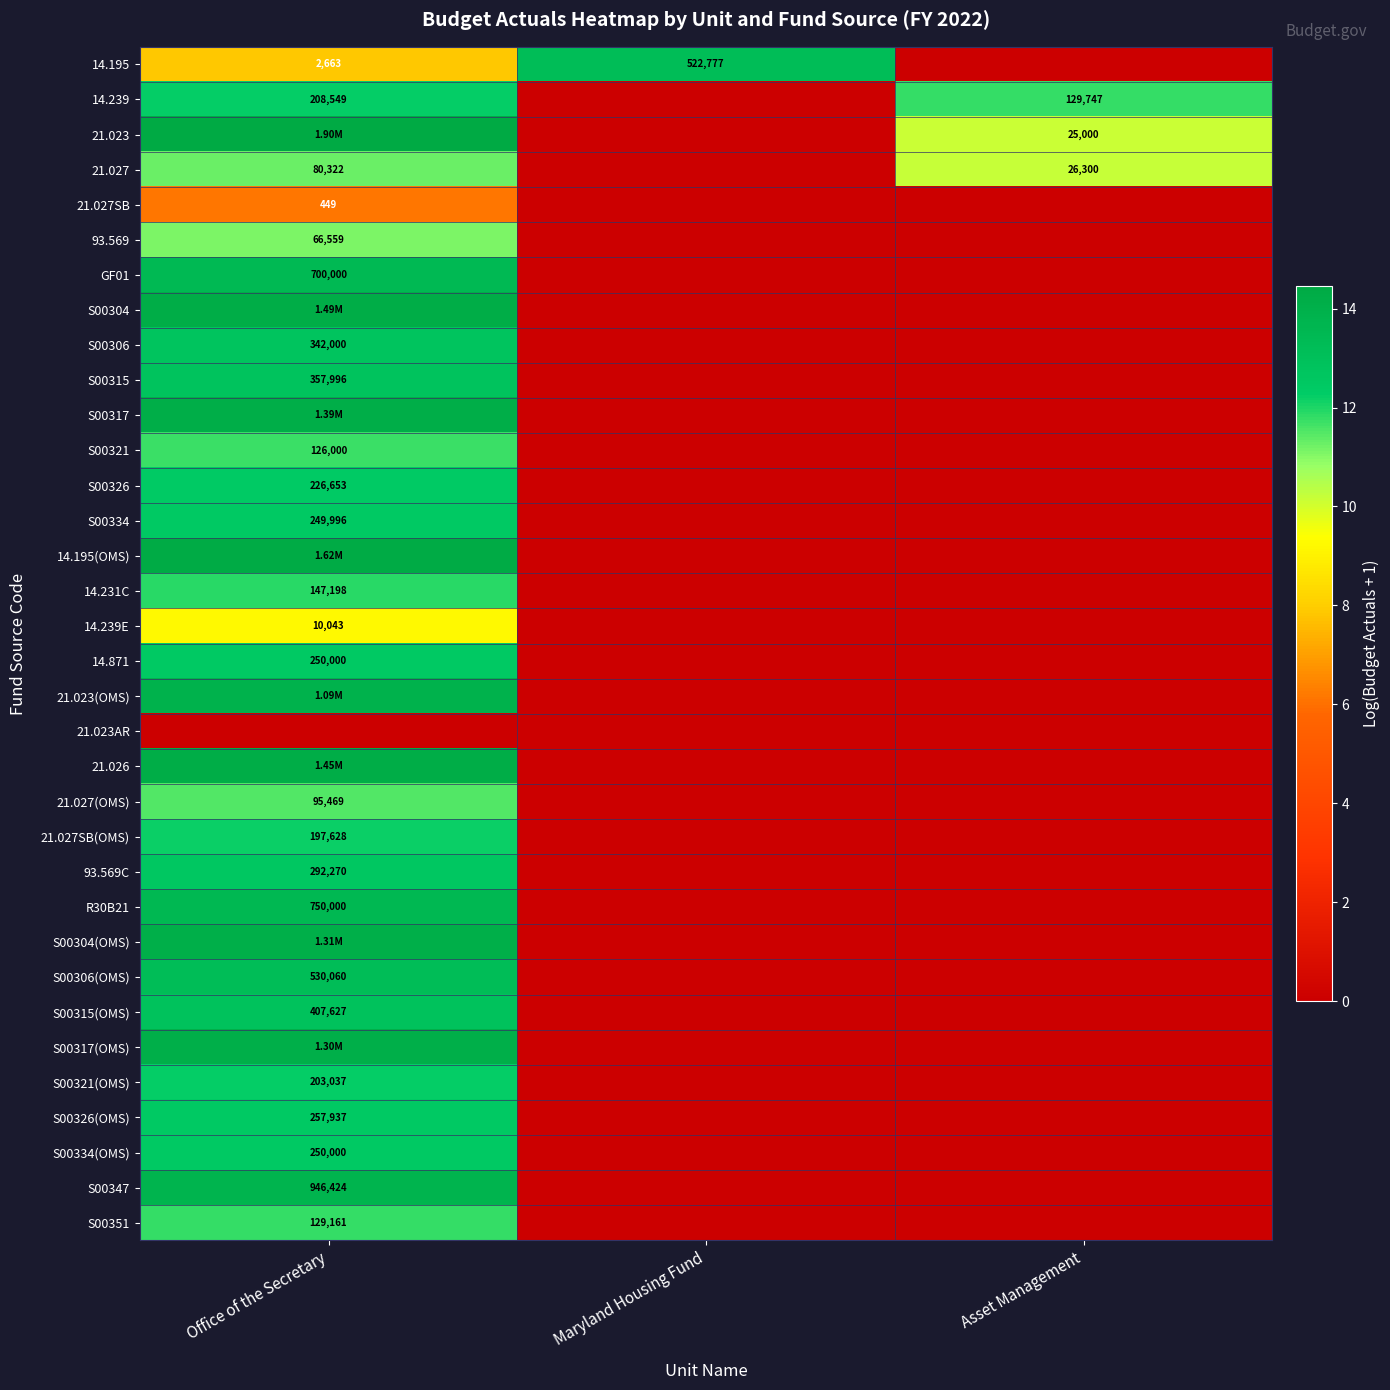

At which label is S00334 closest to 6?

Maryland Housing Fund